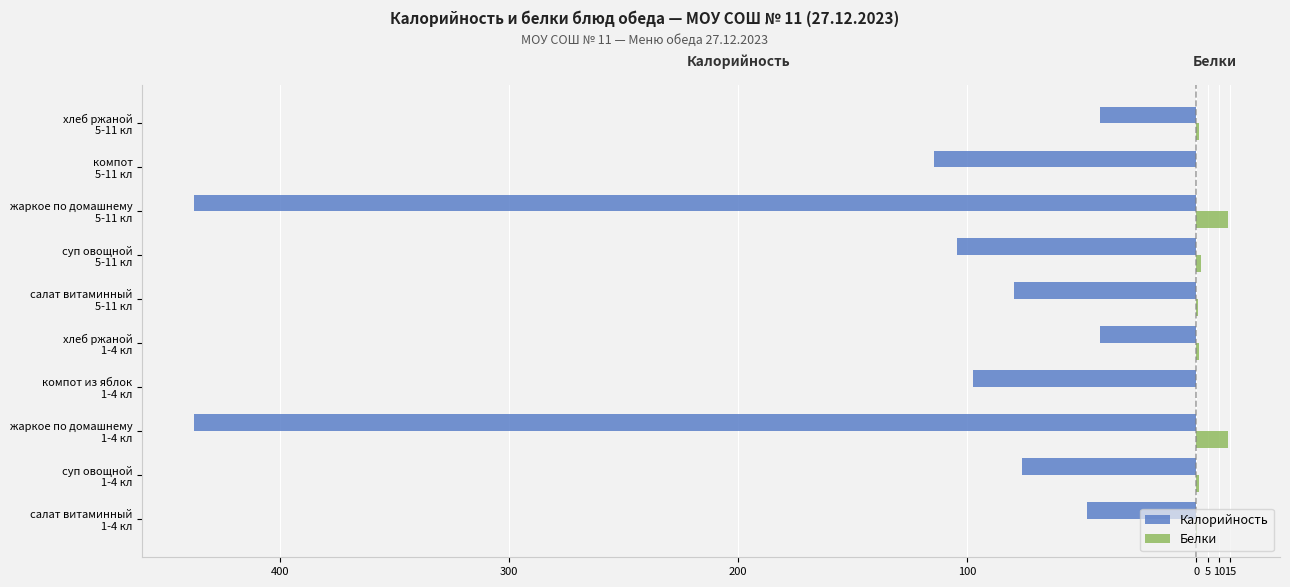

What are all the series names shown in the legend?

Калорийность, Белки